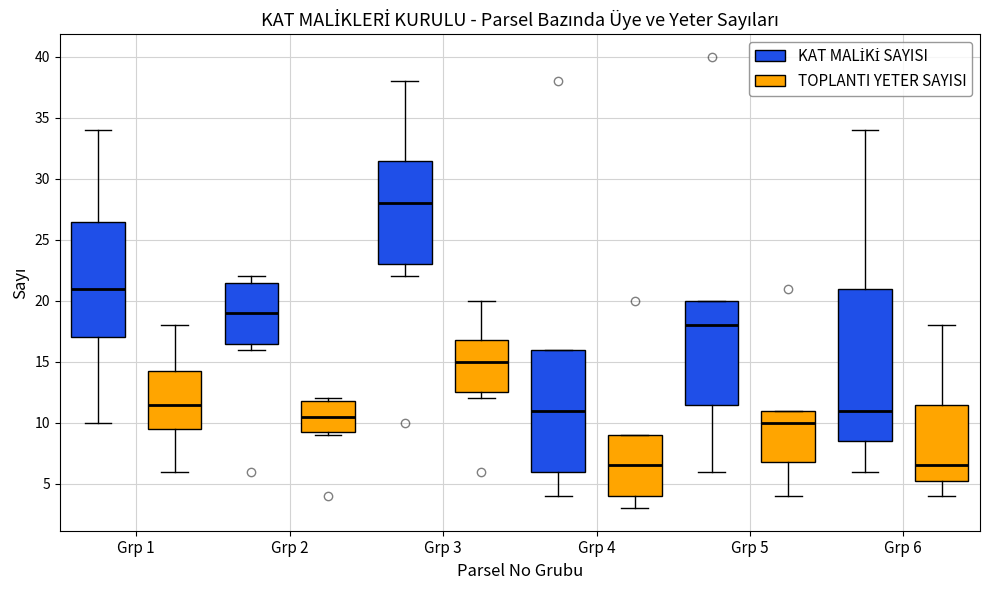

Which box is the tallest, from its lower edge to its upper edge?

Grp 6 (KAT MALİKİ SAYISI)